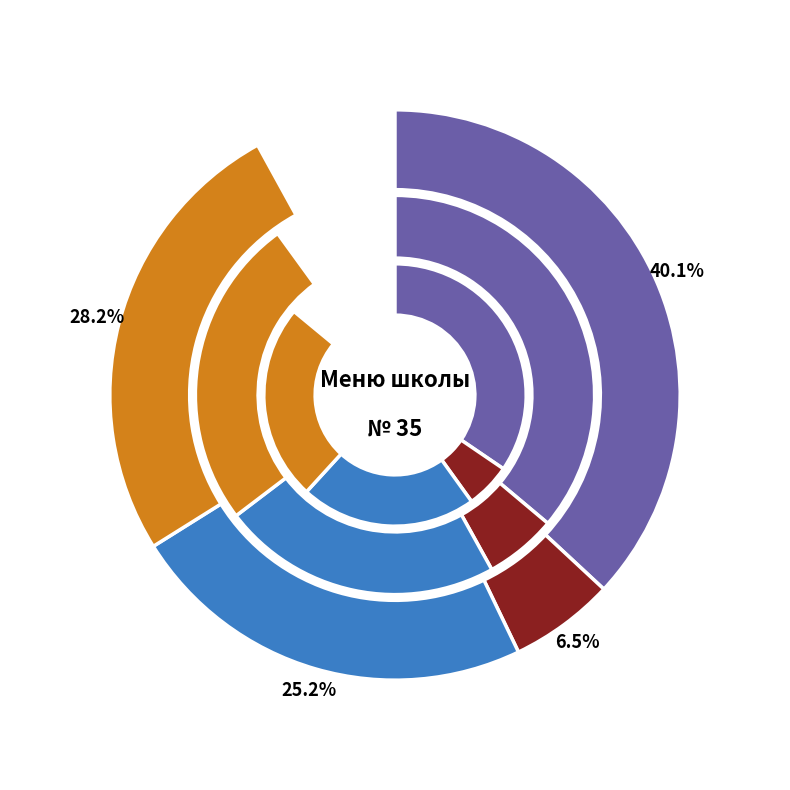

Between Запеканка из творога and Фрукты свежие, which is larger?

Запеканка из творога